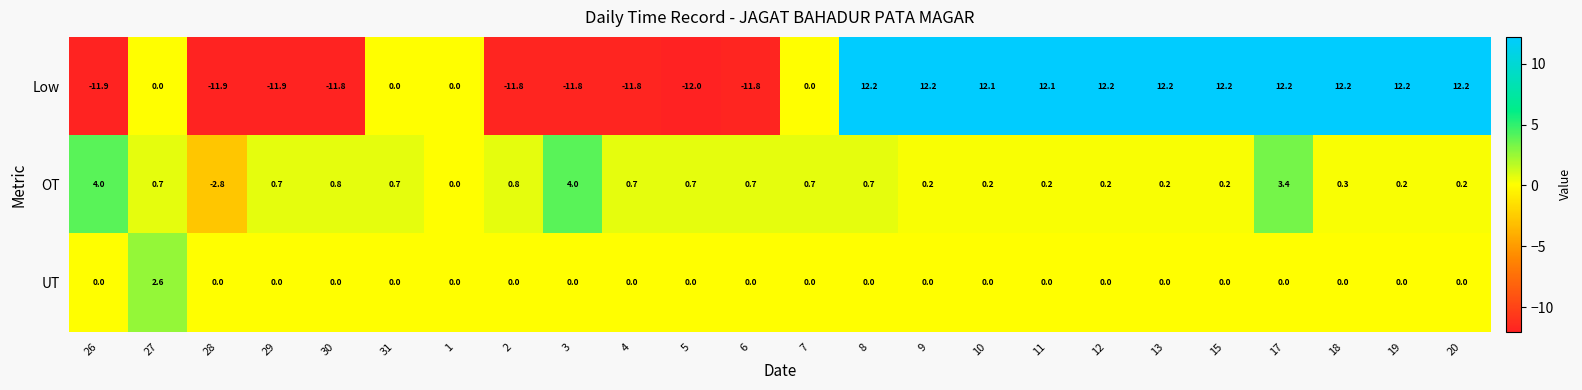

True or false: OT has a value of 0.2 at 9.

True